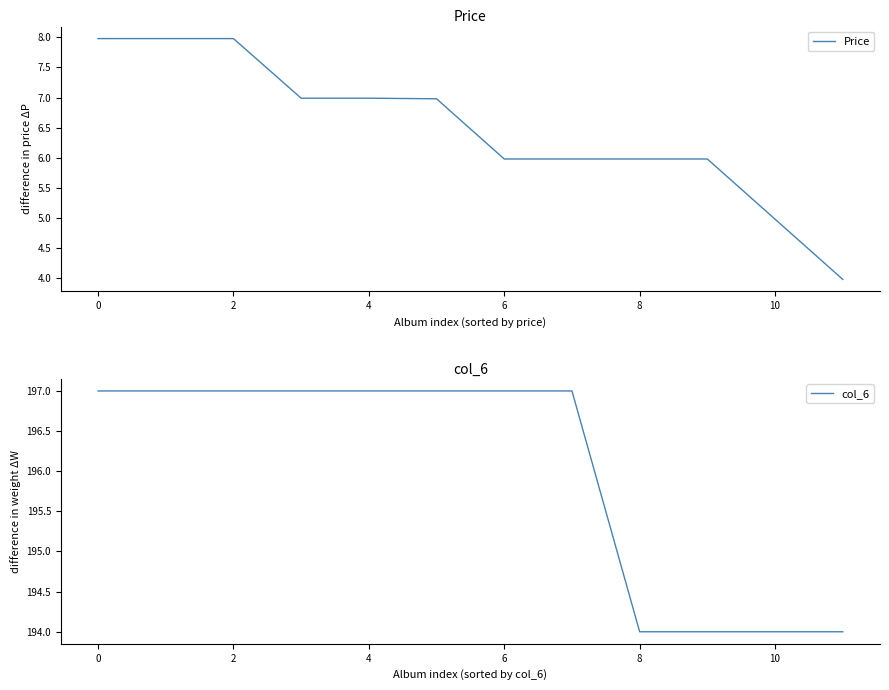

What are all the series names shown in the legend?

Price, col_6